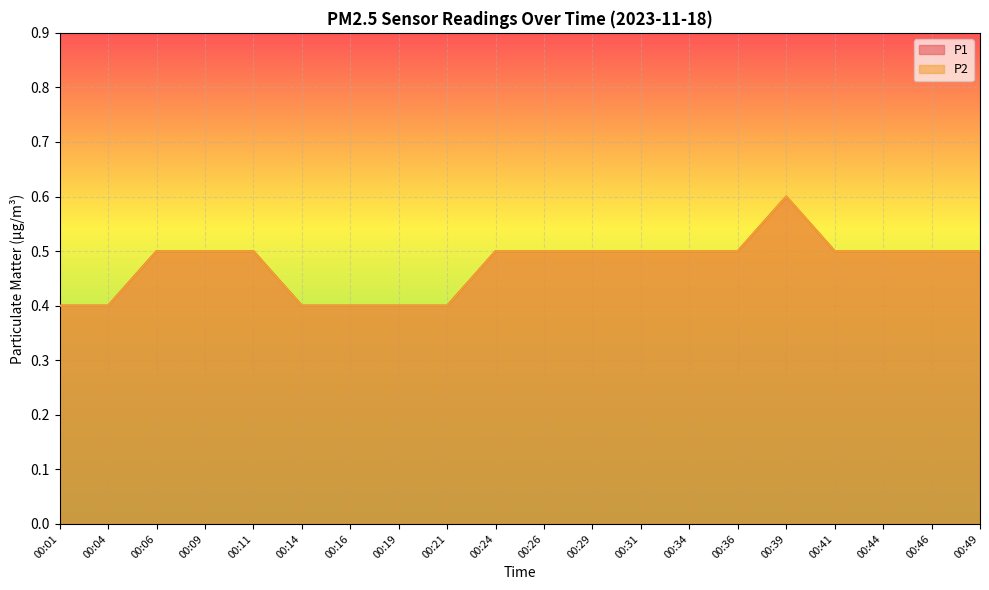

The value of P2 at 00:36 is 0.5. True or false?

True